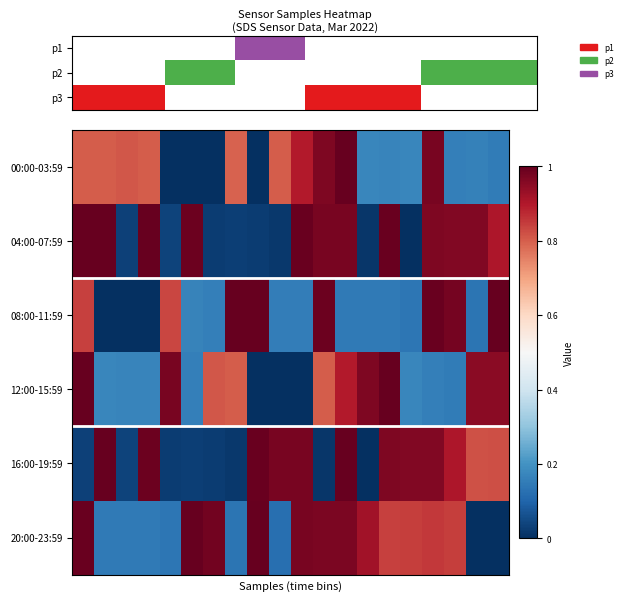

Reading left to right, extract all data points from this chart.

00:00-03:59: 0.8	0.8	0.8	0.8	0.0	0.0	0.0	0.8	0.0	0.8	0.9	1.0	1.0	0.2	0.2	0.2	1.0	0.2	0.2	0.2
04:00-07:59: 1.0	1.0	0.0	1.0	0.0	1.0	0.0	0.0	0.0	0.0	1.0	1.0	1.0	0.0	1.0	0.0	1.0	1.0	1.0	0.9
08:00-11:59: 0.8	0.0	0.0	0.0	0.8	0.2	0.2	1.0	1.0	0.2	0.2	1.0	0.1	0.1	0.1	0.1	1.0	1.0	0.1	1.0
12:00-15:59: 1.0	0.2	0.2	0.2	1.0	0.2	0.8	0.8	0.0	0.0	0.0	0.8	0.9	1.0	1.0	0.2	0.2	0.2	1.0	1.0
16:00-19:59: 0.0	1.0	0.0	1.0	0.0	0.0	0.0	0.0	1.0	1.0	1.0	0.0	1.0	0.0	1.0	1.0	1.0	0.9	0.8	0.8
20:00-23:59: 1.0	0.1	0.1	0.1	0.1	1.0	1.0	0.1	1.0	0.1	1.0	1.0	1.0	0.9	0.8	0.8	0.9	0.8	0.0	0.0